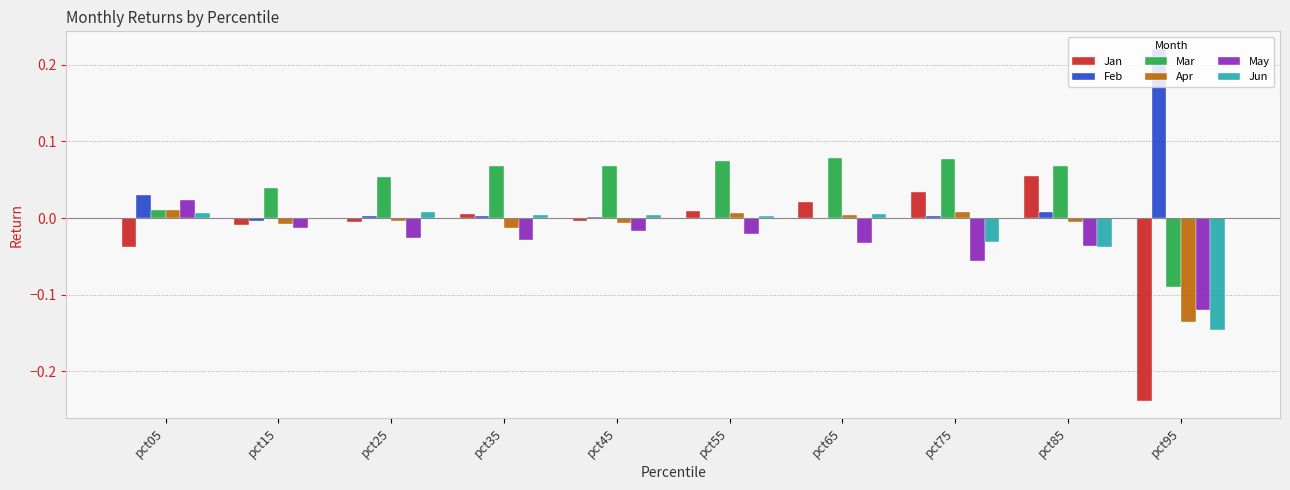

Which label corresponds to the largest value in the chart?

pct95